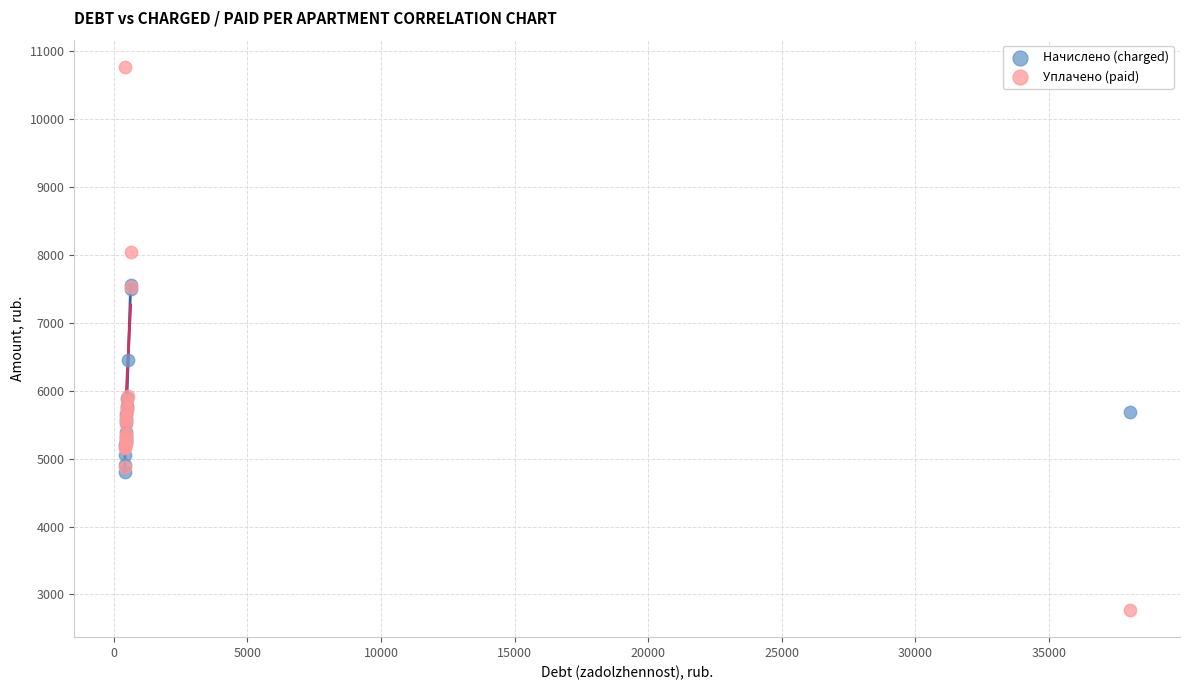

Which series contains the lowest Y value?

Уплачено (paid)